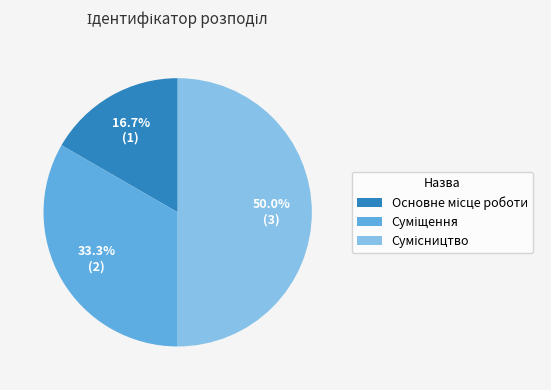

How many slices are in this pie chart?

3